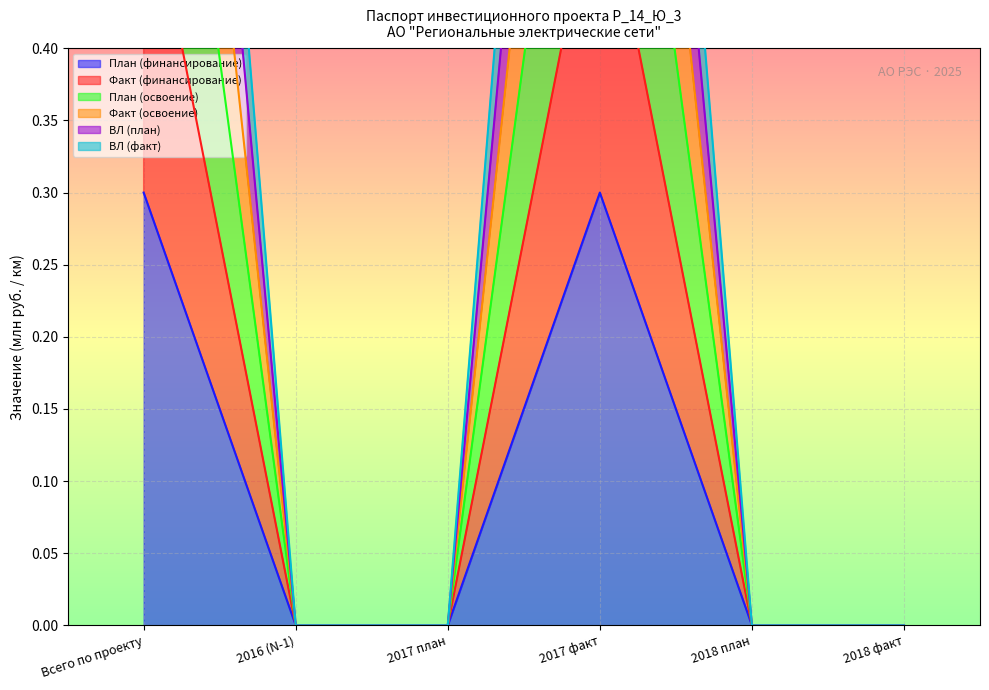

Which series has the largest total across all categories?

Факт (финансирование)